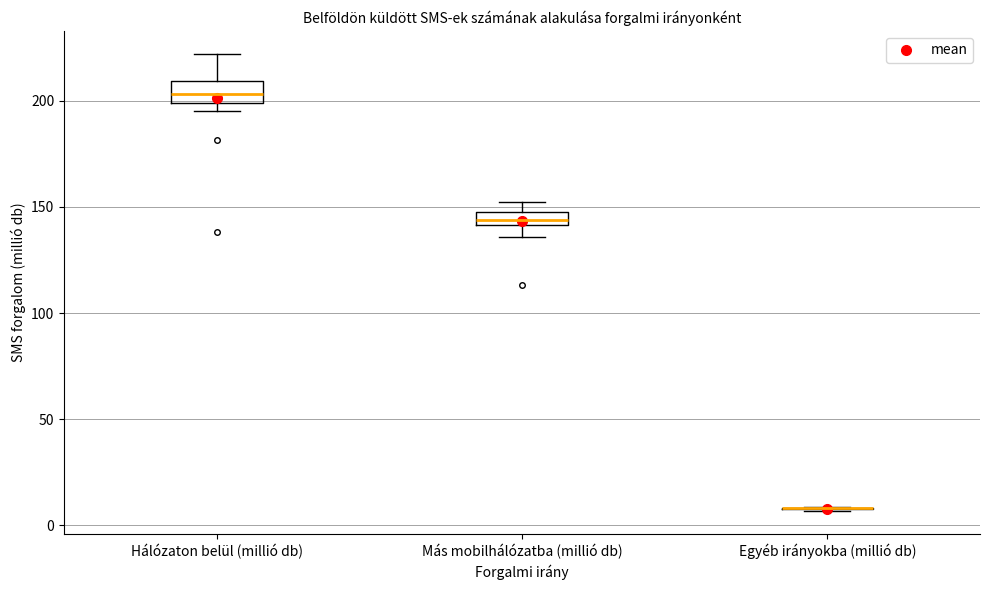

Where does the median line of the box for Más mobilhálózatba (millió db) sit on the y-axis? The values are not printed on the chart, so give them approximately, as read against the axis.

145